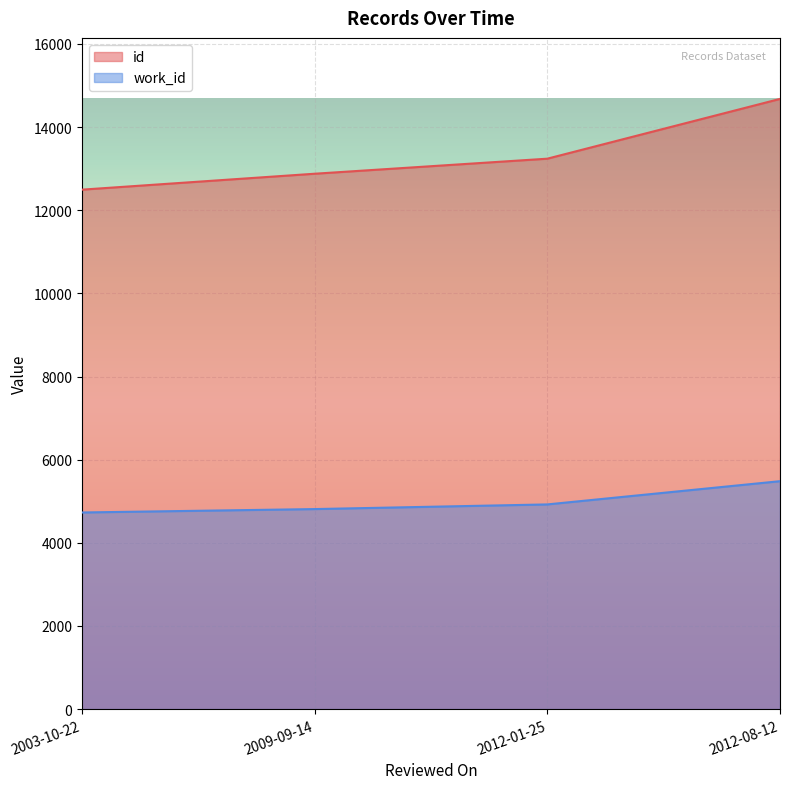

What is the minimum value shown in the chart?

4730